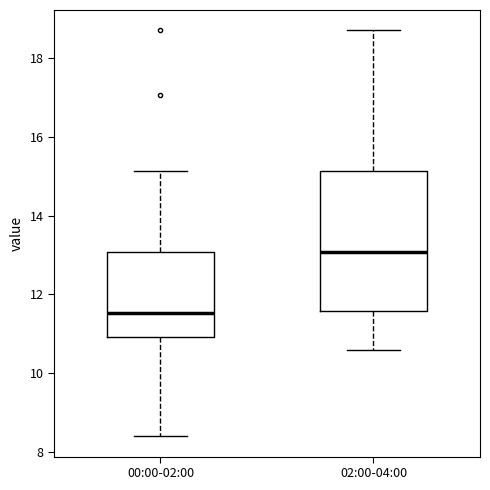

Where does the median line of the box for 00:00-02:00 sit on the y-axis? The values are not printed on the chart, so give them approximately, as read against the axis.

11.6